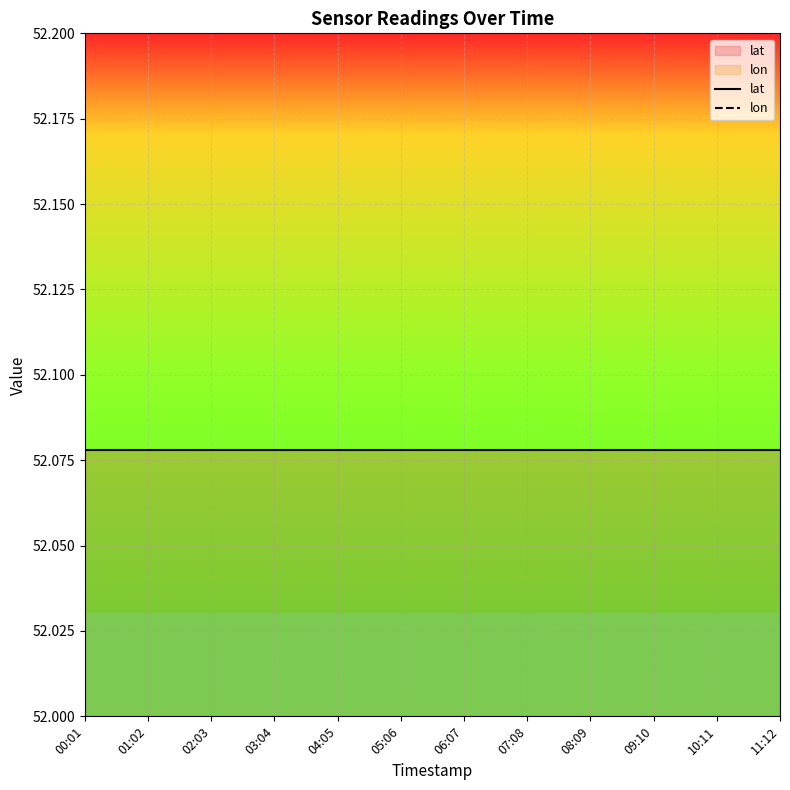

How many distinct data groups are displayed?

2